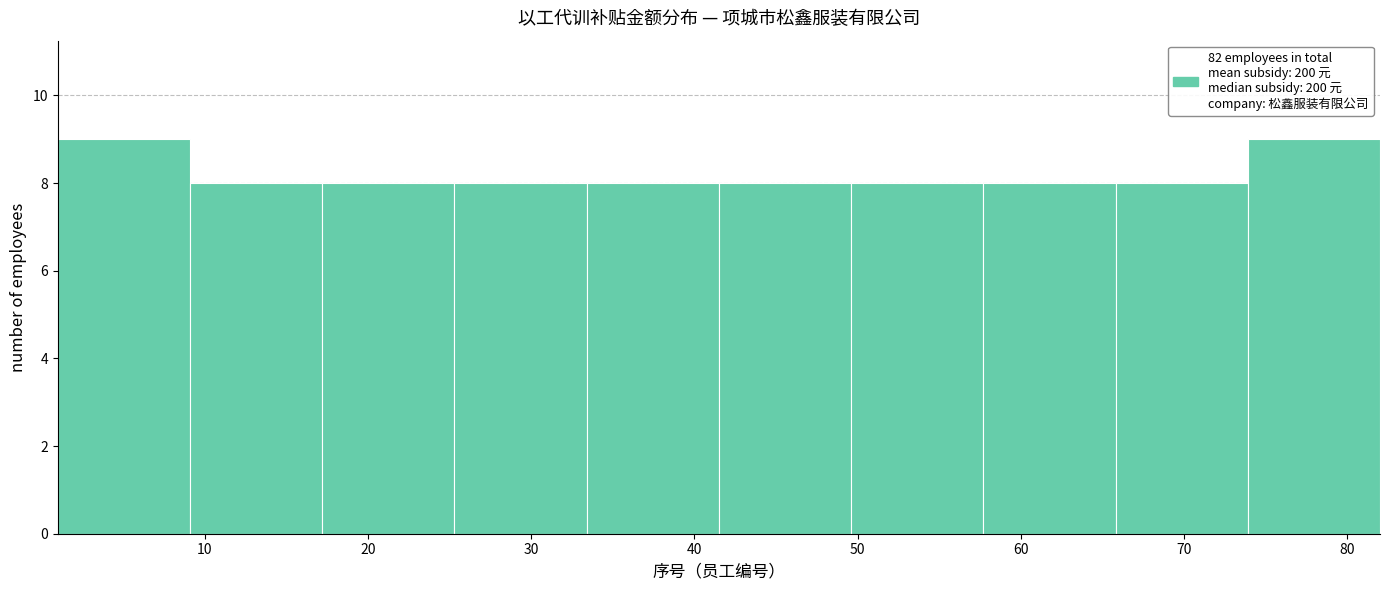

Reading left to right, transcribe this chart: for each bar, give the range it covers on the x-axis and its height. Neither the bar edges nor the heights are printed on the chart, so give them approximately, as read against the axes.

1.0 to 9.1: 9
9.1 to 17.2: 8
17.2 to 25.3: 8
25.3 to 33.4: 8
33.4 to 41.5: 8
41.5 to 49.6: 8
49.6 to 57.7: 8
57.7 to 65.8: 8
65.8 to 73.9: 8
73.9 to 82.0: 9